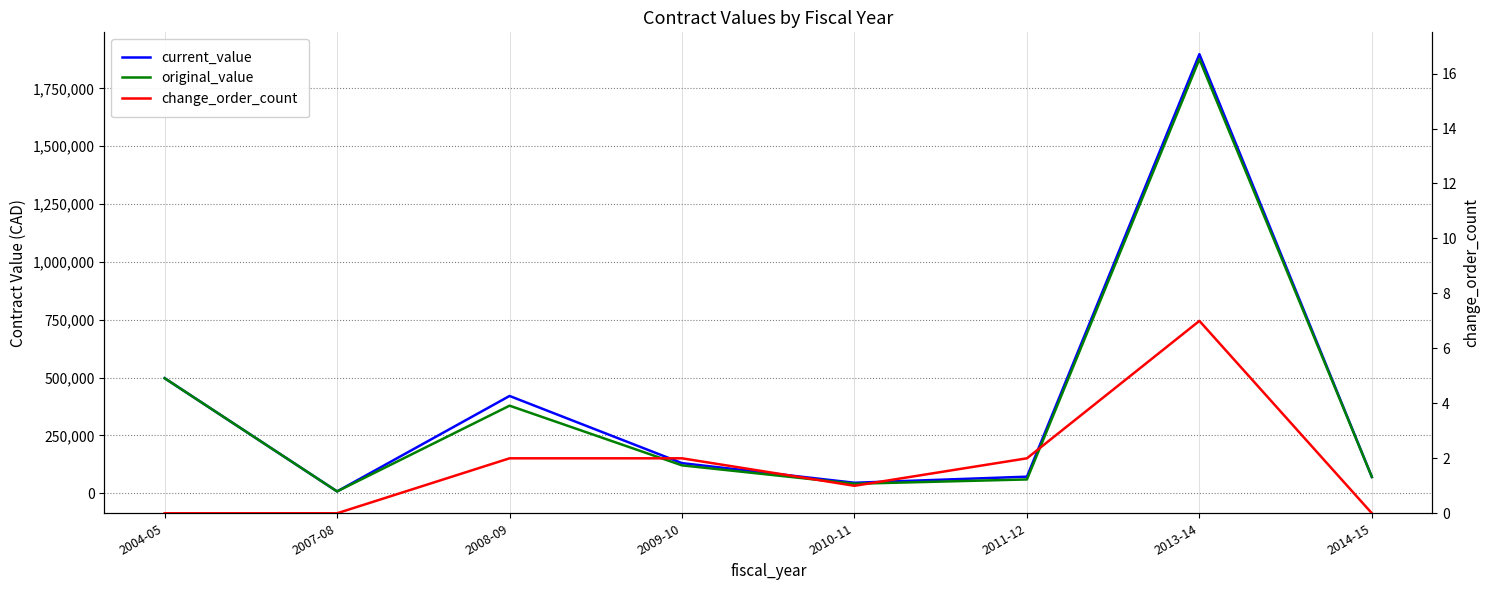

Where is the first local minimum for original_value?

2007-08